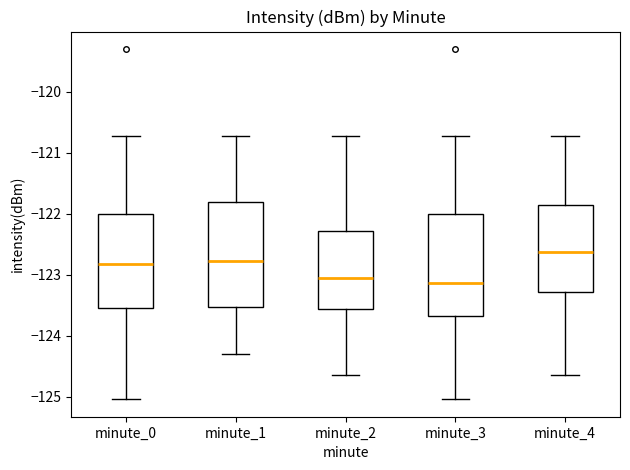

Reading left to right, transcribe this box plot: for each box, give where its median line is, the range the box spans, and where its two whiskers end, as read against the y-axis. The values are not printed on the chart, so give them approximately, as read against the axis.

minute_0: median -122.8, box -123.5 to -122.0, whiskers -125.0 to -120.7
minute_1: median -122.8, box -123.5 to -121.8, whiskers -124.3 to -120.7
minute_2: median -123.1, box -123.6 to -122.3, whiskers -124.6 to -120.7
minute_3: median -123.1, box -123.7 to -122.0, whiskers -125.0 to -120.7
minute_4: median -122.6, box -123.3 to -121.9, whiskers -124.6 to -120.7